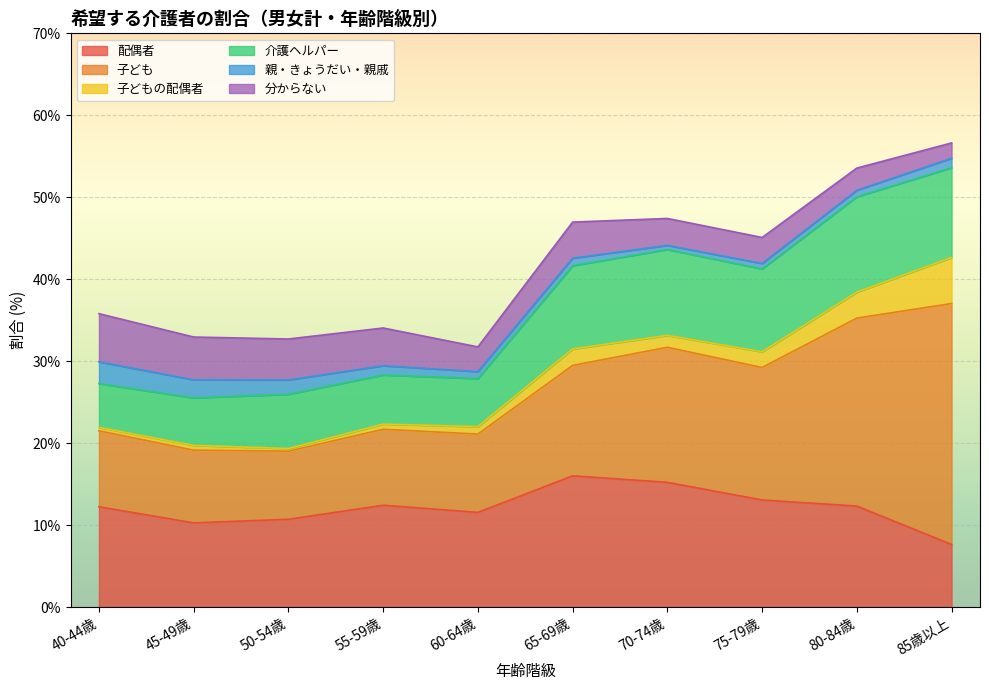

Which category has the lowest value in the 親・きょうだい・親戚 series?

70-74歳